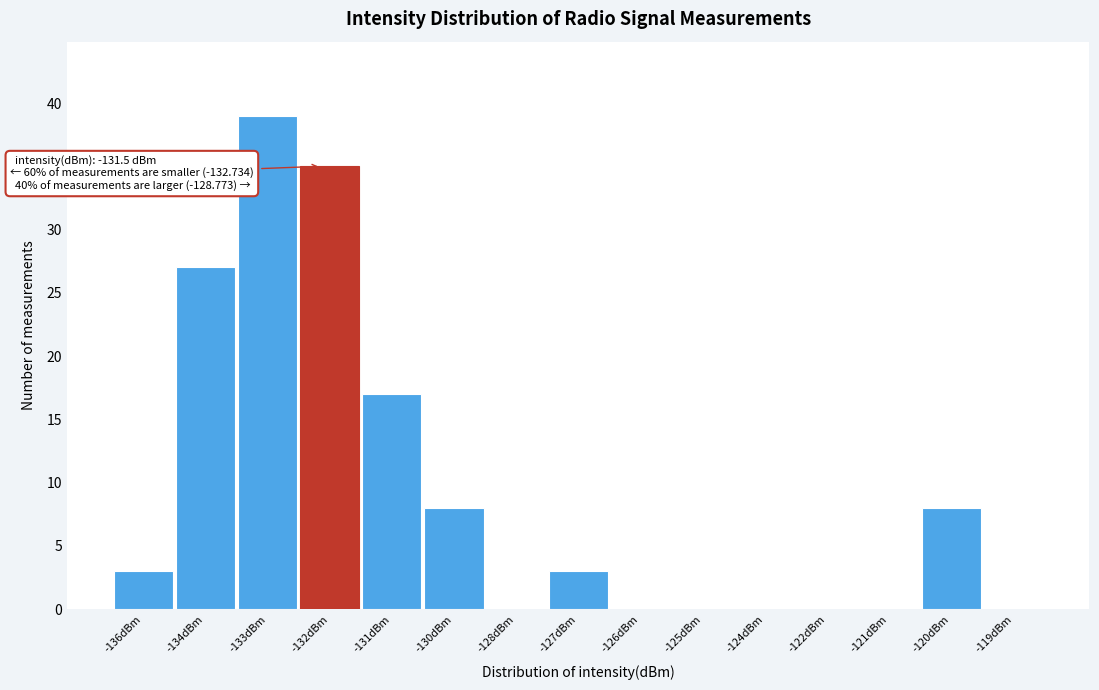

Reading right to left, what are all the values shown in this chart?

-119dBm=0	-120dBm=8	-121dBm=0	-122dBm=0	-124dBm=0	-125dBm=0	-126dBm=0	-127dBm=3	-128dBm=0	-130dBm=8	-131dBm=17	-132dBm=35	-133dBm=39	-134dBm=27	-136dBm=3